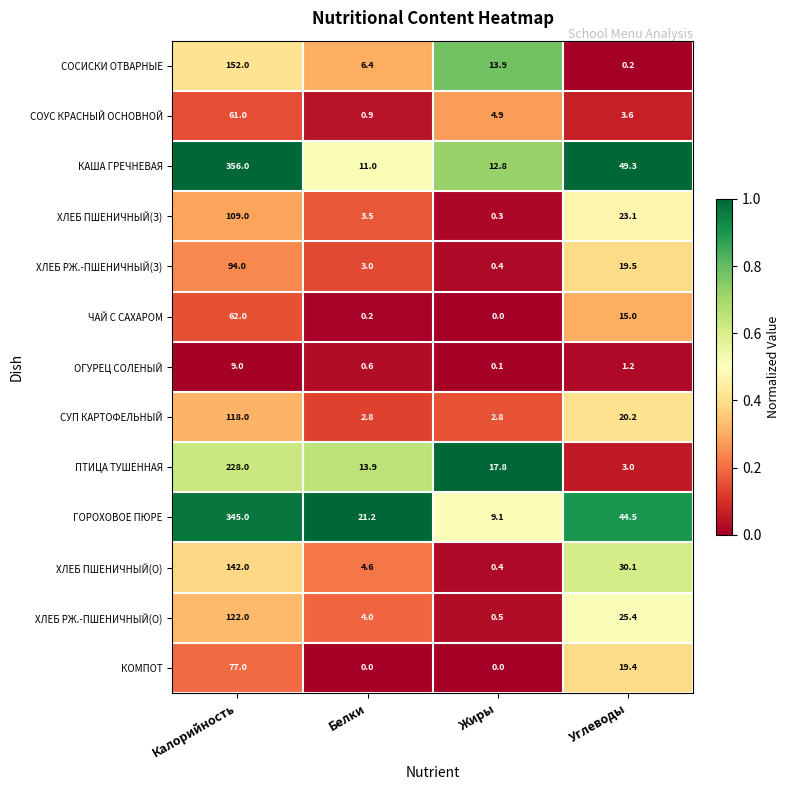

At how many categories does at least one series exceed 0?

4